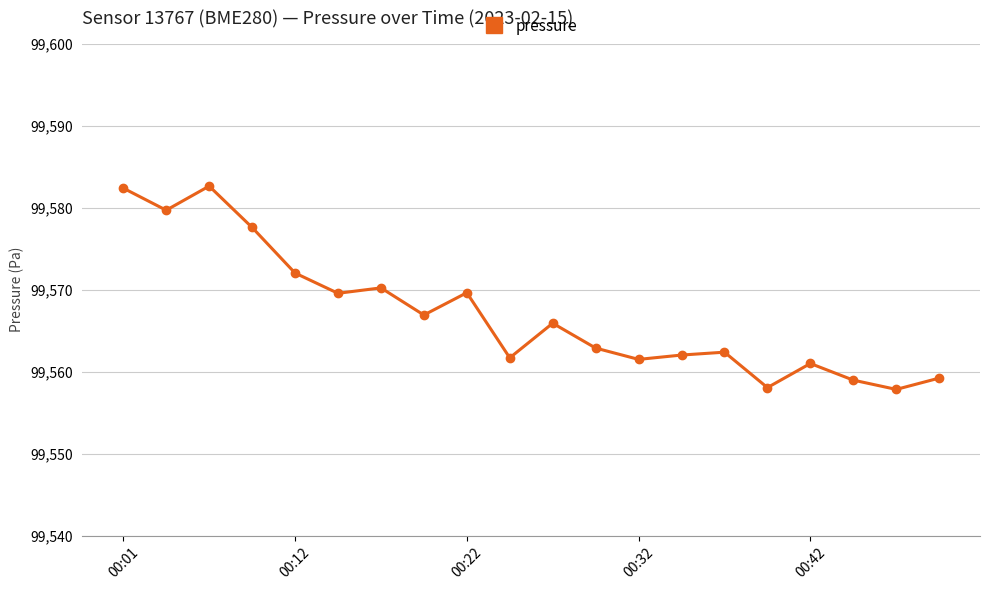

What is the difference between the maximum and second lowest values?

24.6